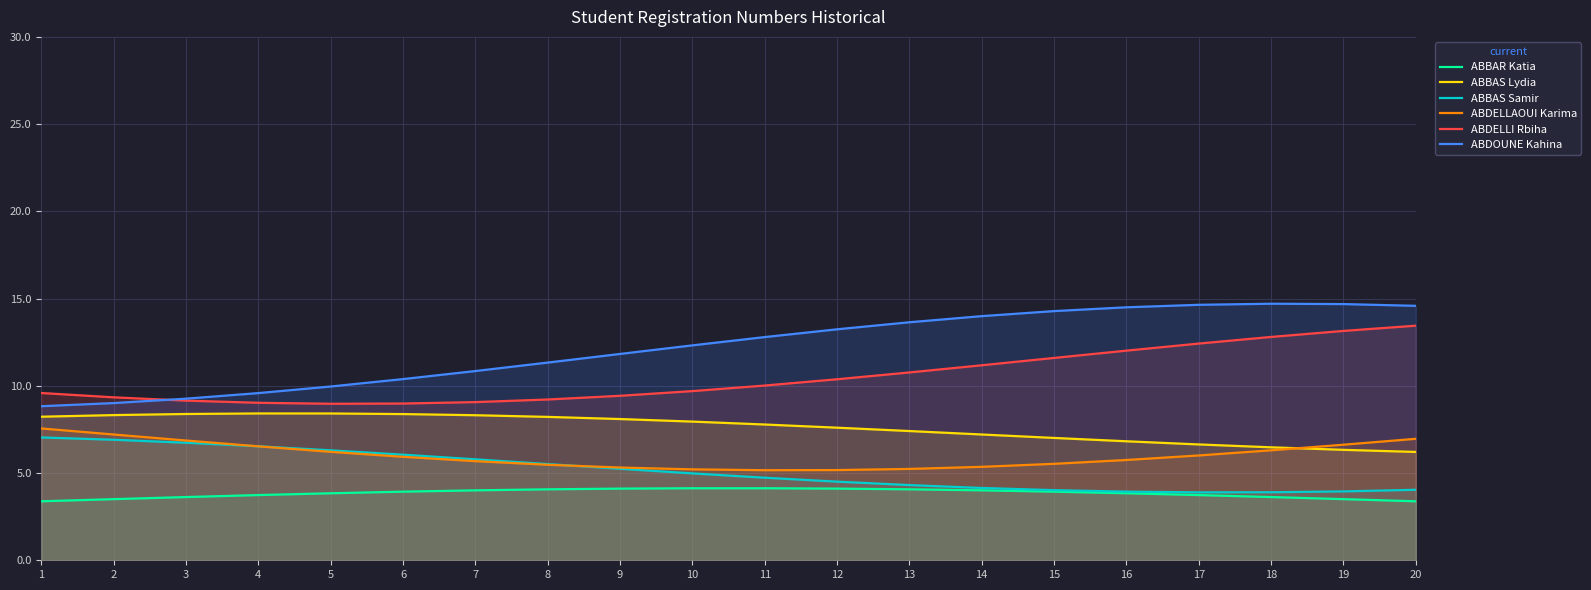

At which category does the chart reach its peak across all series?

18